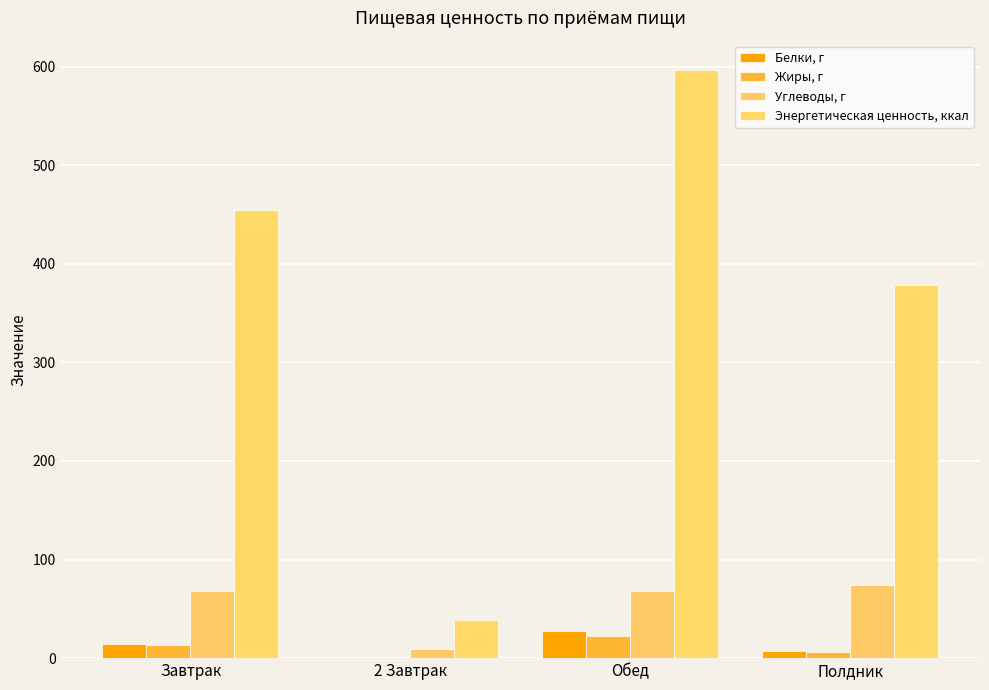

What is the difference between the second highest and minimum values in the Углеводы, г series?

58.9